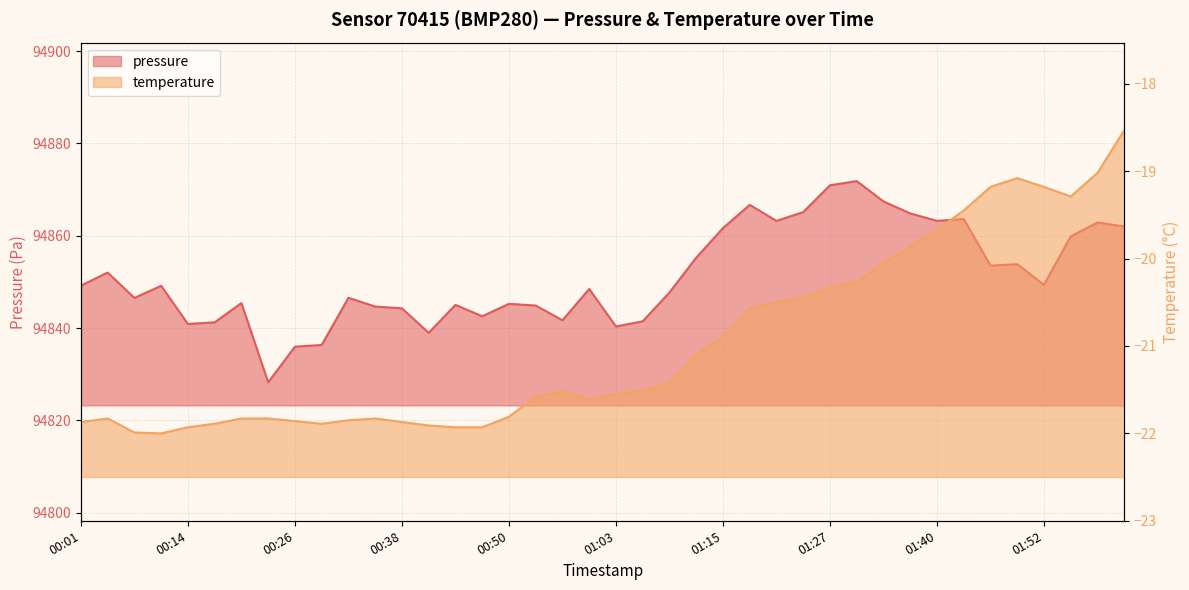

How many data points in pressure are less than 94849?

20